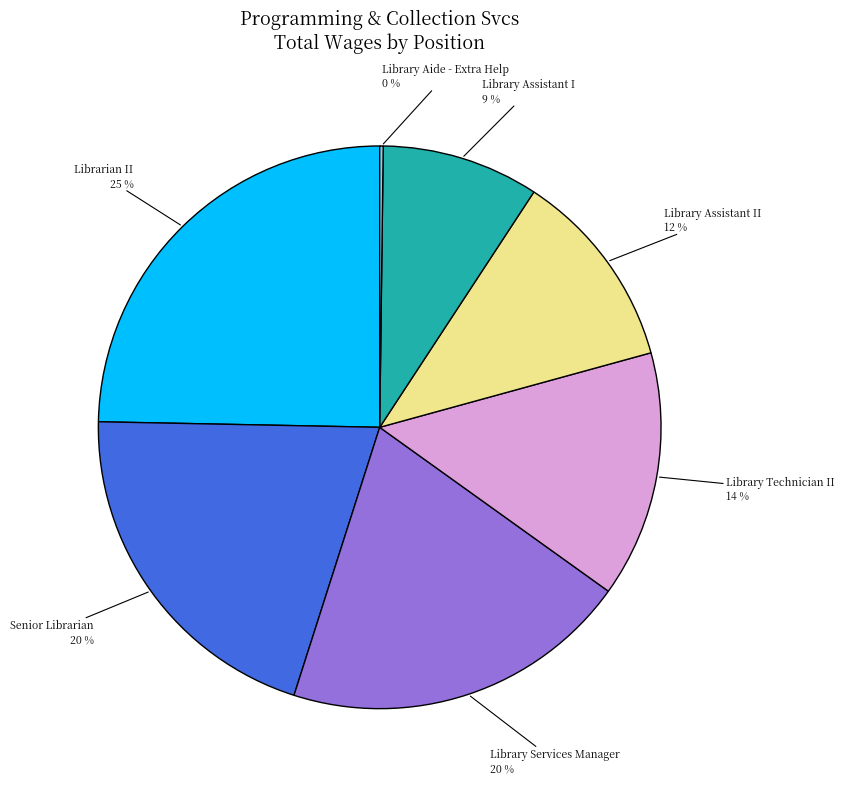

Which category has the biggest portion of the pie?

Librarian II